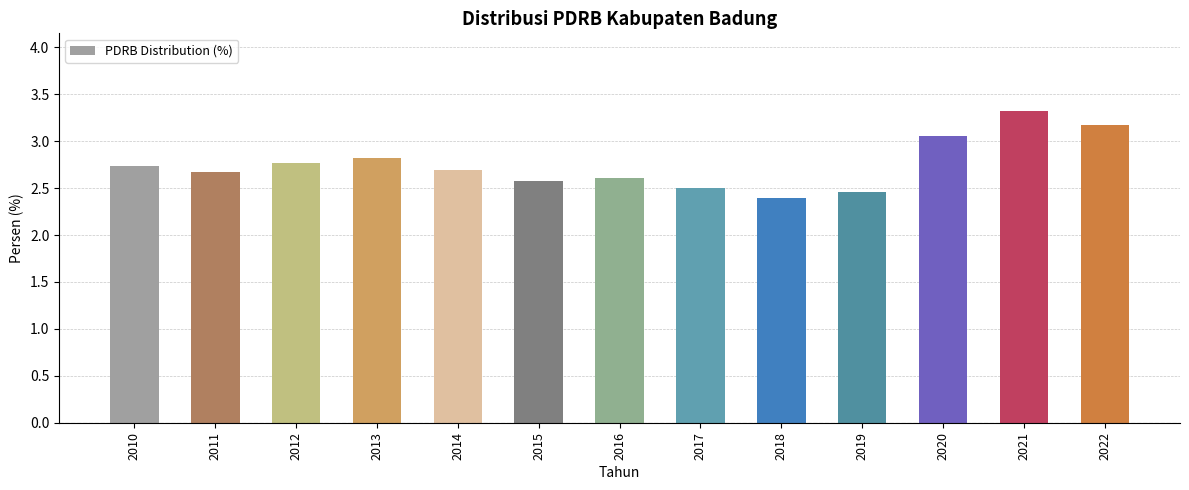

What is the smallest value displayed?

2.4